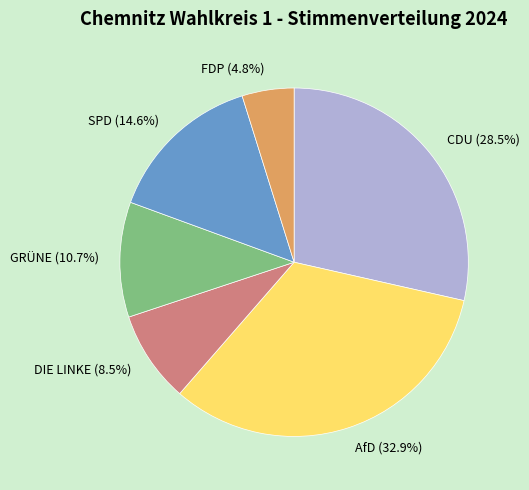

Which has a higher value, FDP (4.8%) or DIE LINKE (8.5%)?

DIE LINKE (8.5%)